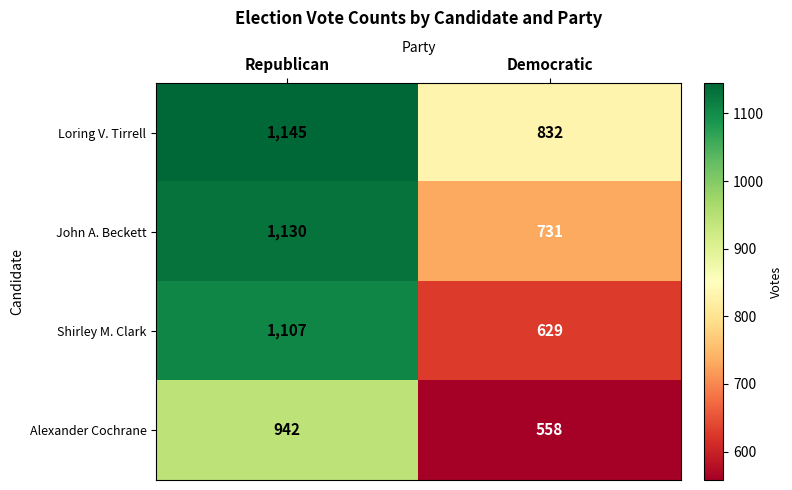

Which label corresponds to the largest value in the chart?

Republican